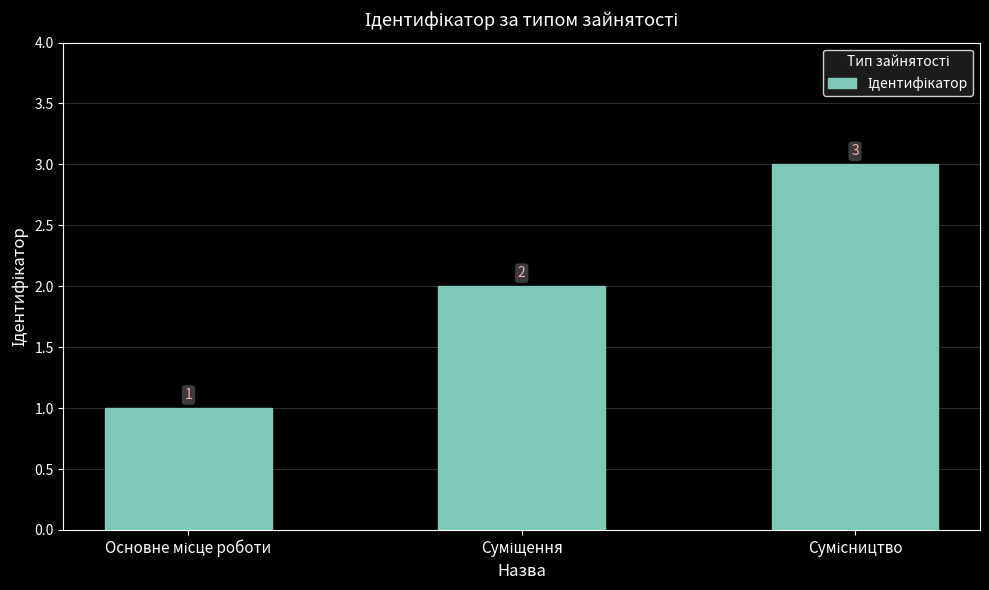

What is the value of the 3rd bar from the left?

3